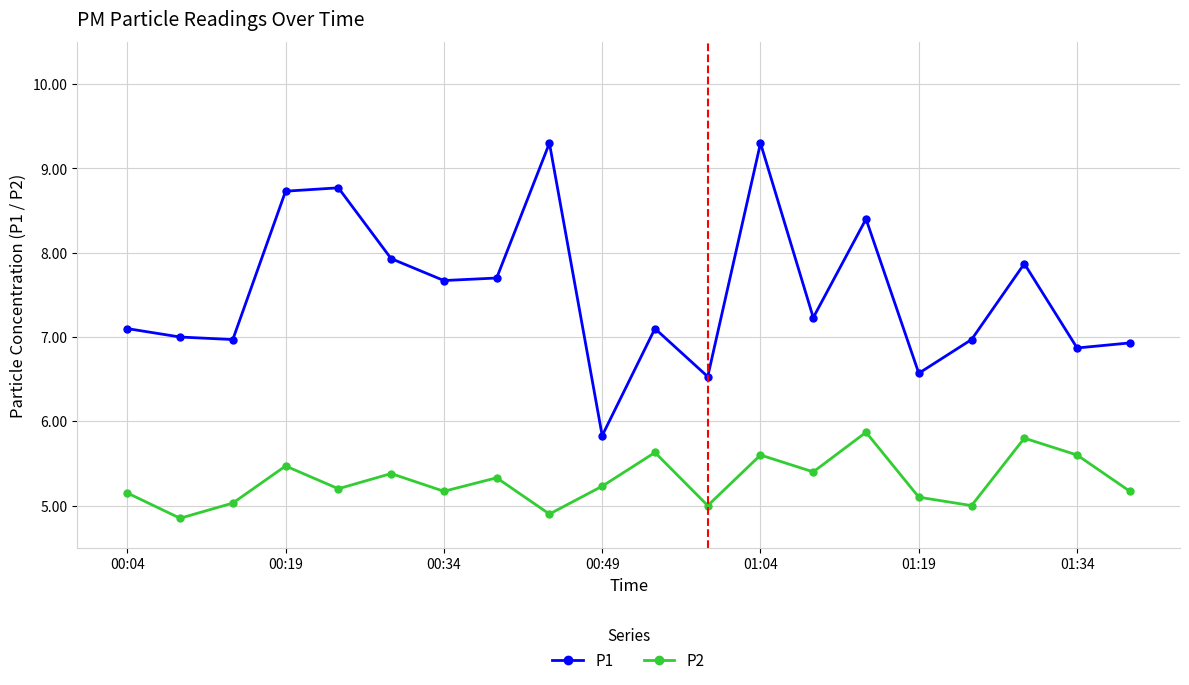

List the series in order of their overall mean, highest first.

P1, P2